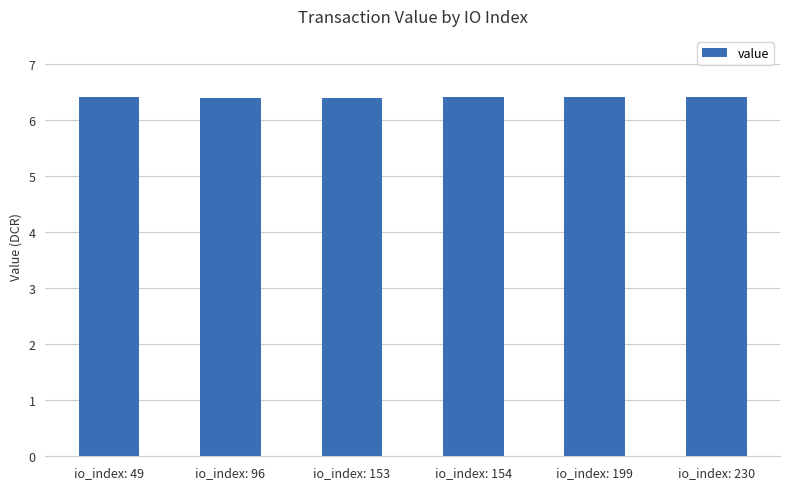

What value does the data have at io_index: 96?

6.4